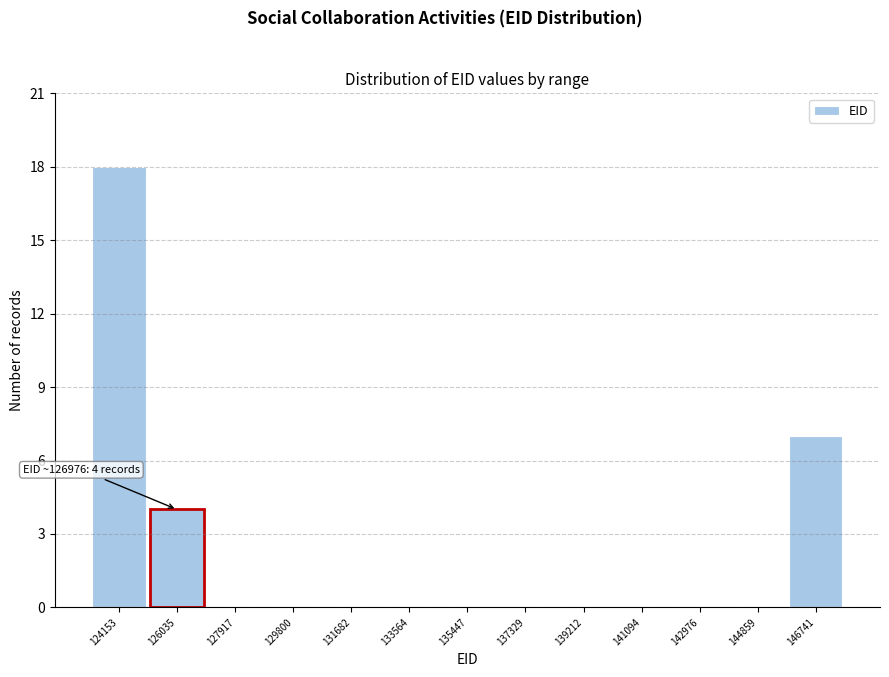

Reading left to right, extract all data points from this chart.

124153=18	126035=4	127917=0	129800=0	131682=0	133564=0	135447=0	137329=0	139212=0	141094=0	142976=0	144859=0	146741=7